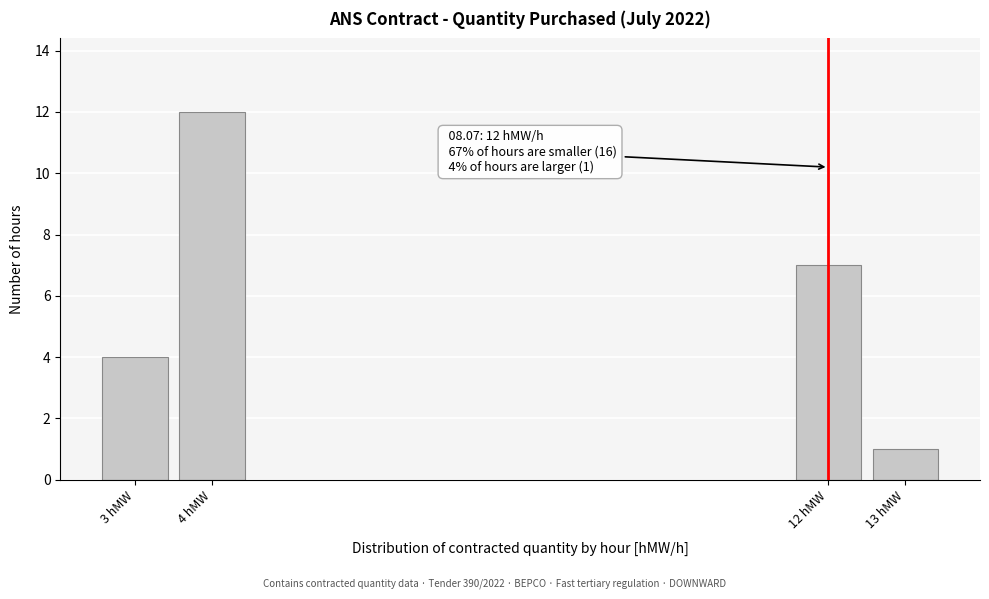

Reading left to right, what are all the values shown in this chart?

3 hMW=4	4 hMW=12	12 hMW=7	13 hMW=1